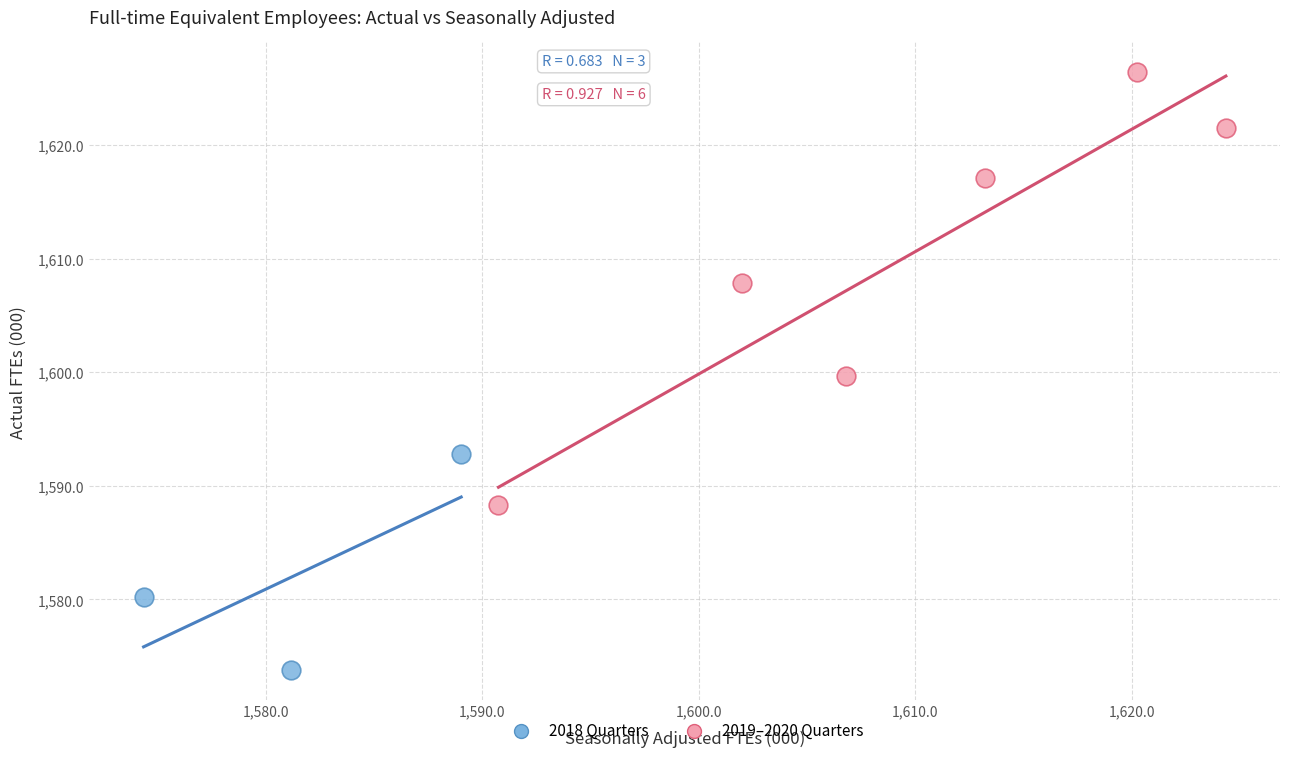

Which series reaches the maximum Y coordinate?

2019–2020 Quarters